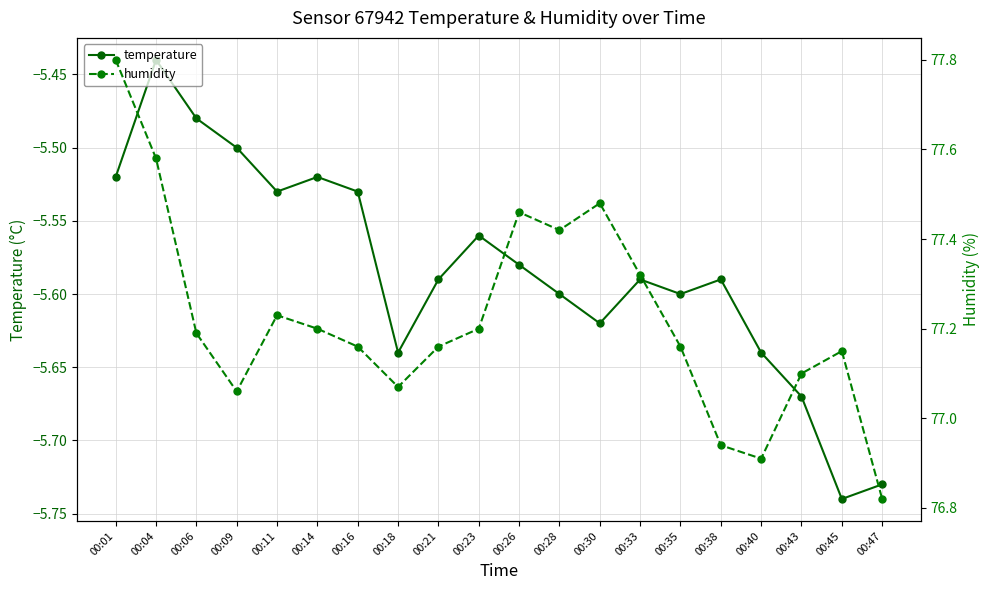

The value of humidity at 00:28 is 77.4. True or false?

True